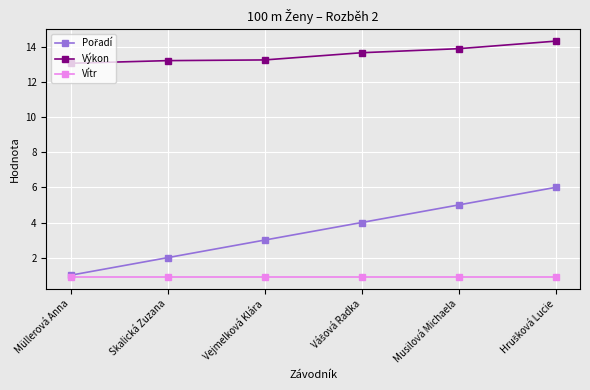

True or false: Vítr and Výkon intersect in this chart.

False